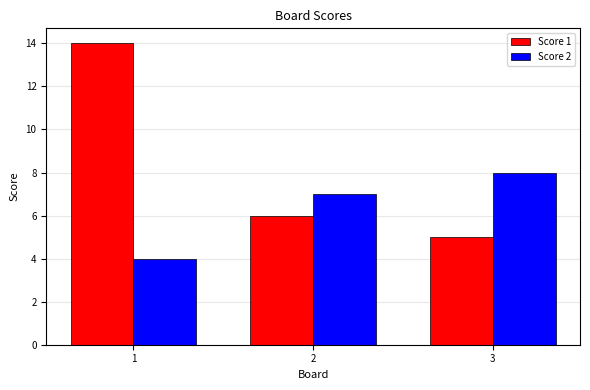

What is the average value of the Score 1 series?

8